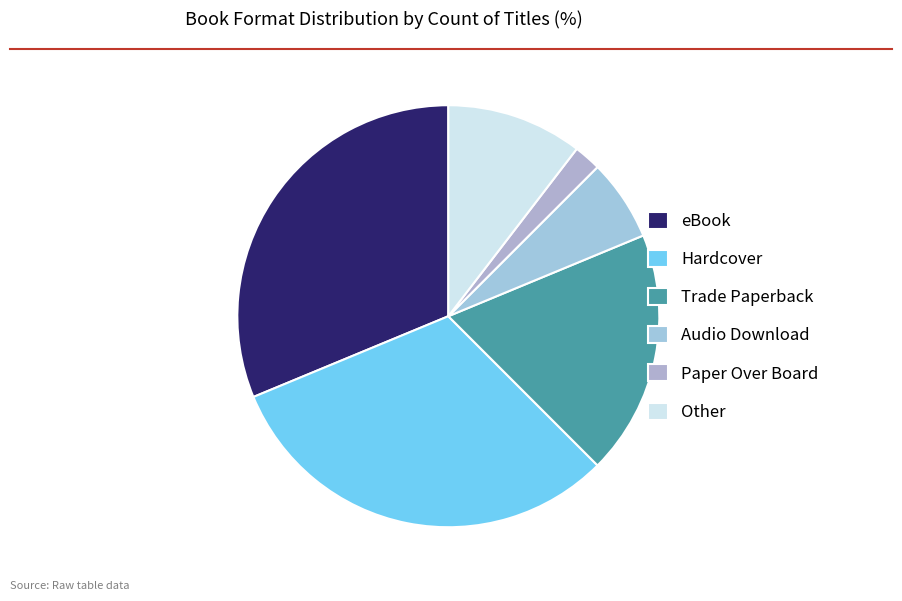

Which has a higher value, Paper Over Board or eBook?

eBook